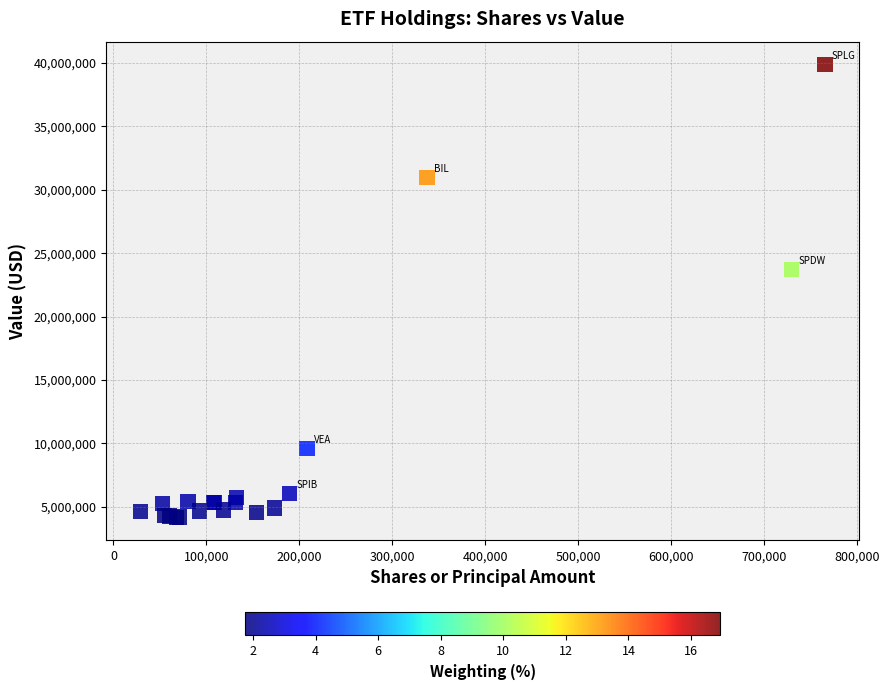

What Y value in the scatter plot is closest to 22009937?

23741838